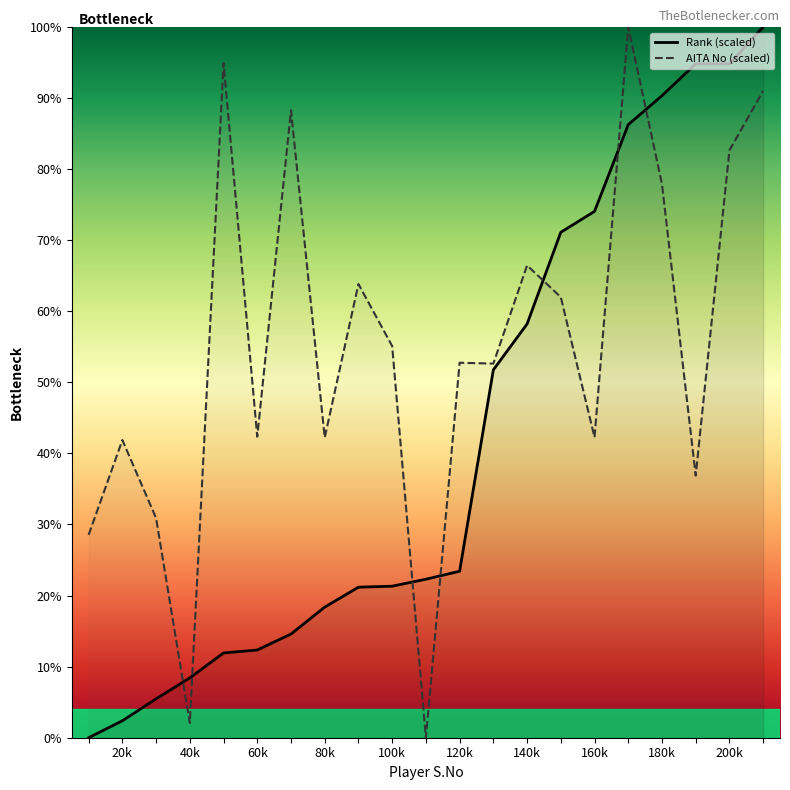

How many times do AITA No (scaled) and Rank (scaled) cross each other?

7